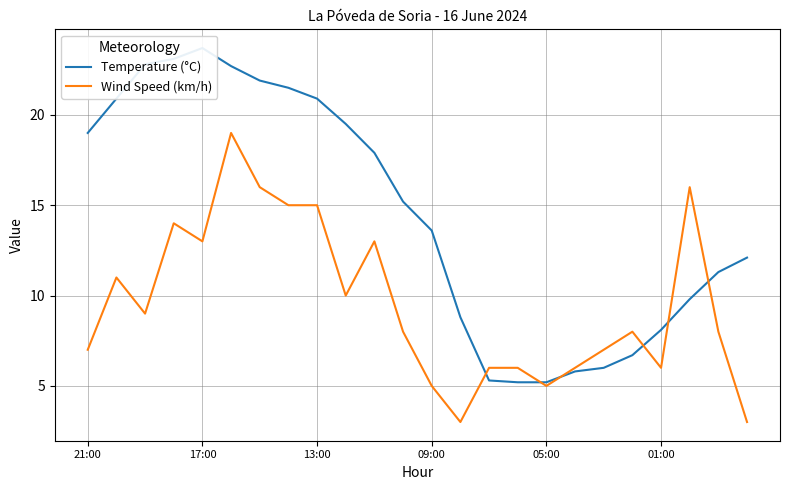

What is the maximum value for Wind Speed (km/h)?

19